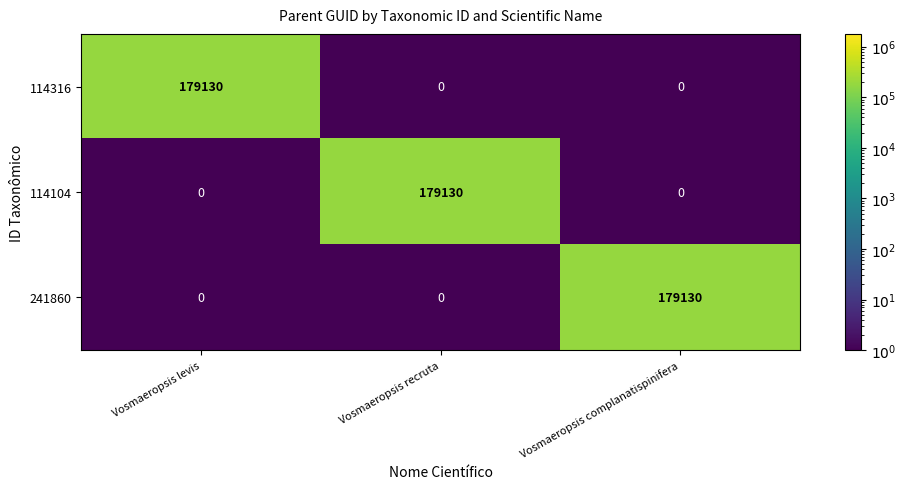

What is the difference between the maximum and minimum values in the 241860 series?

179130